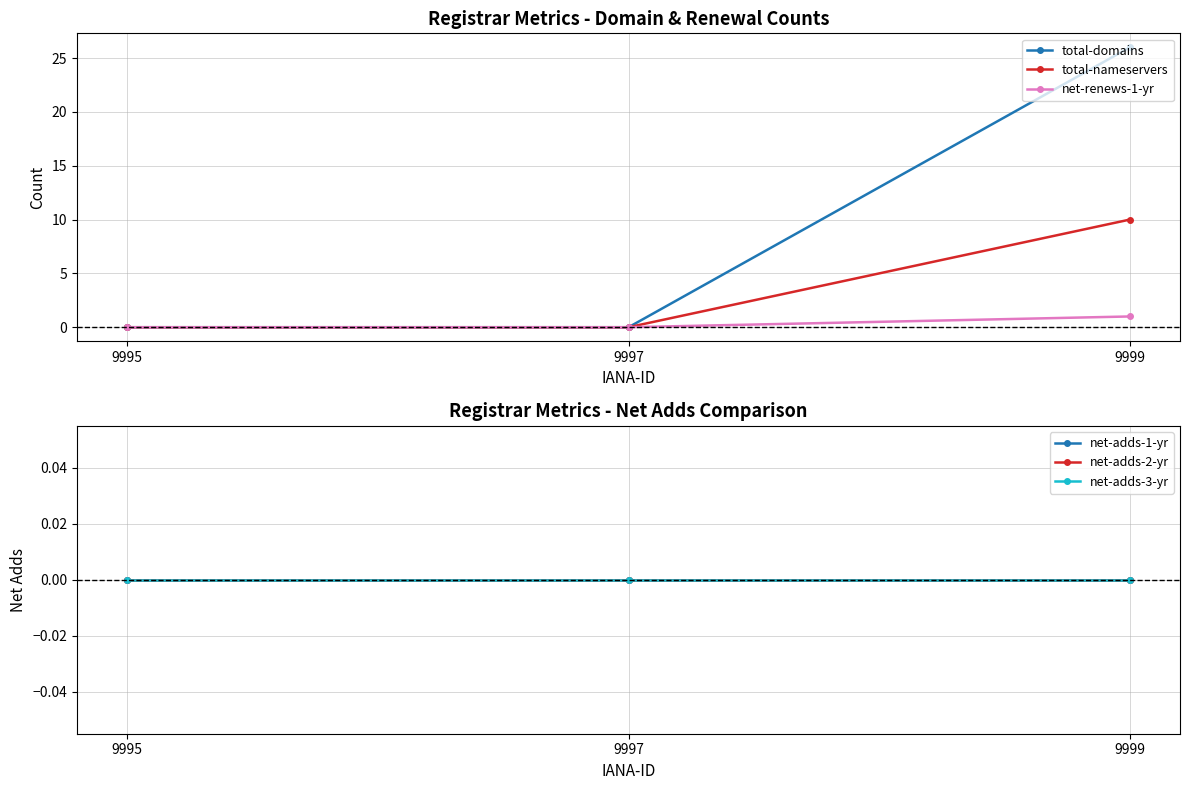

Rank the categories by net-adds-2-yr value from highest to lowest.

9995, 9997, 9999